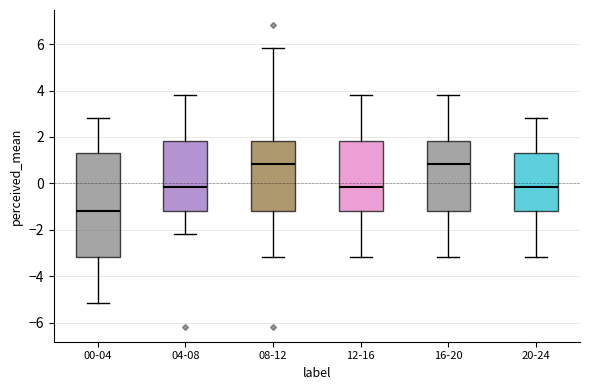

Reading left to right, read every box against the y-axis: the position of its median line, the range the box covers, and the ends of its whiskers. The values are not printed on the chart, so give them approximately, as read against the axis.

00-04: median -1.2, box -3.2 to 1.4, whiskers -5.2 to 2.8
04-08: median -0.2, box -1.2 to 1.8, whiskers -2.2 to 3.8
08-12: median 0.8, box -1.2 to 1.8, whiskers -3.2 to 5.8
12-16: median -0.2, box -1.2 to 1.8, whiskers -3.2 to 3.8
16-20: median 0.8, box -1.2 to 1.8, whiskers -3.2 to 3.8
20-24: median -0.2, box -1.2 to 1.4, whiskers -3.2 to 2.8